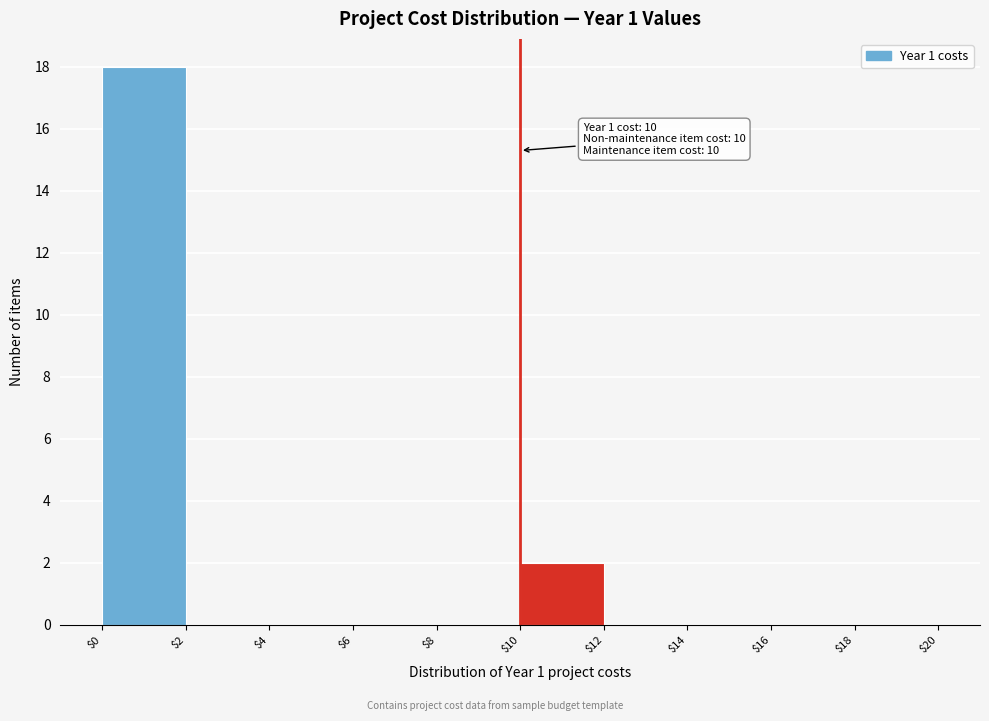

Over which range of the x-axis is the bar tallest?

$0 to $2